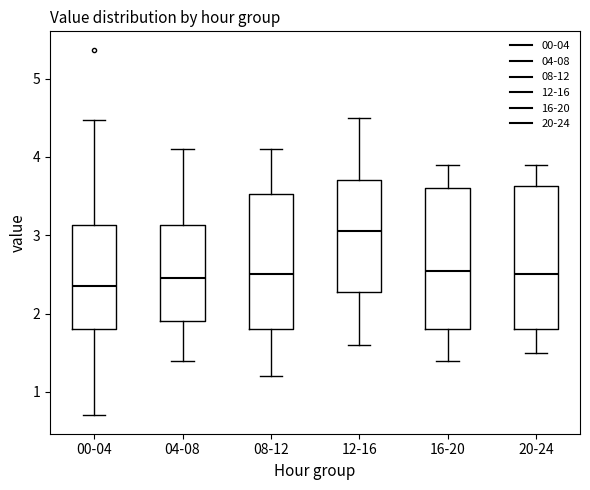

Which box has the highest median line?

12-16